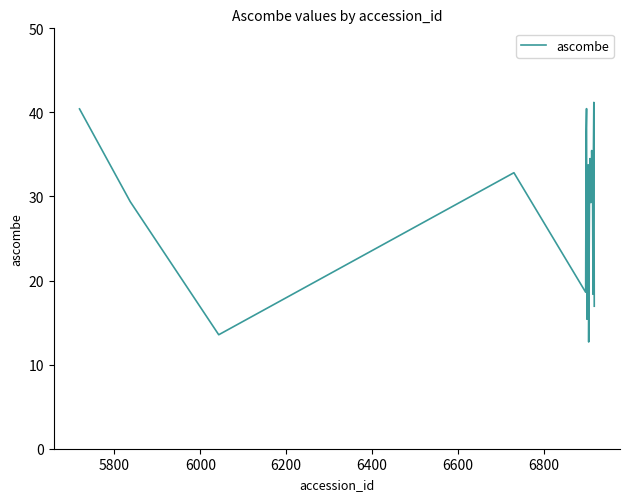

How many categories are shown in the chart?

20